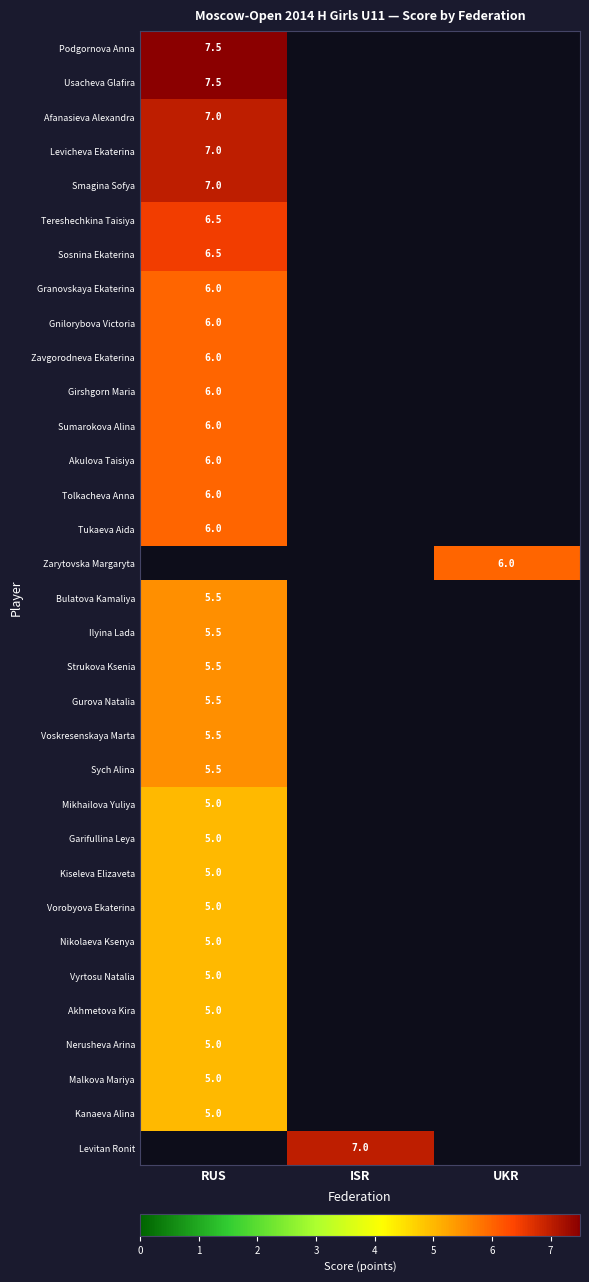

Is it true that Akulova Taisiya equals 6.0 at RUS?

True